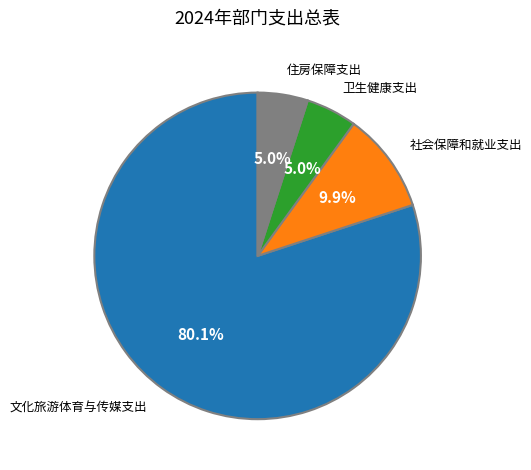

Which slice is the largest?

文化旅游体育与传媒支出